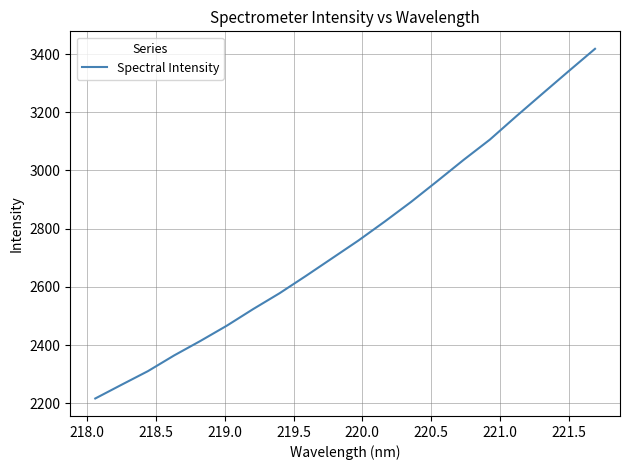

What is the difference between the maximum and minimum values?

1201.2